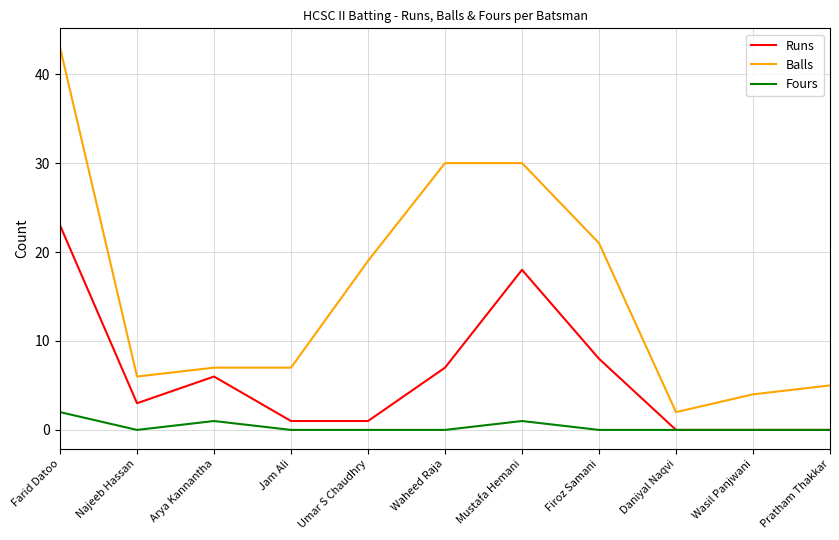

The Balls series shows 2 at Wasil Panjwani. True or false?

False